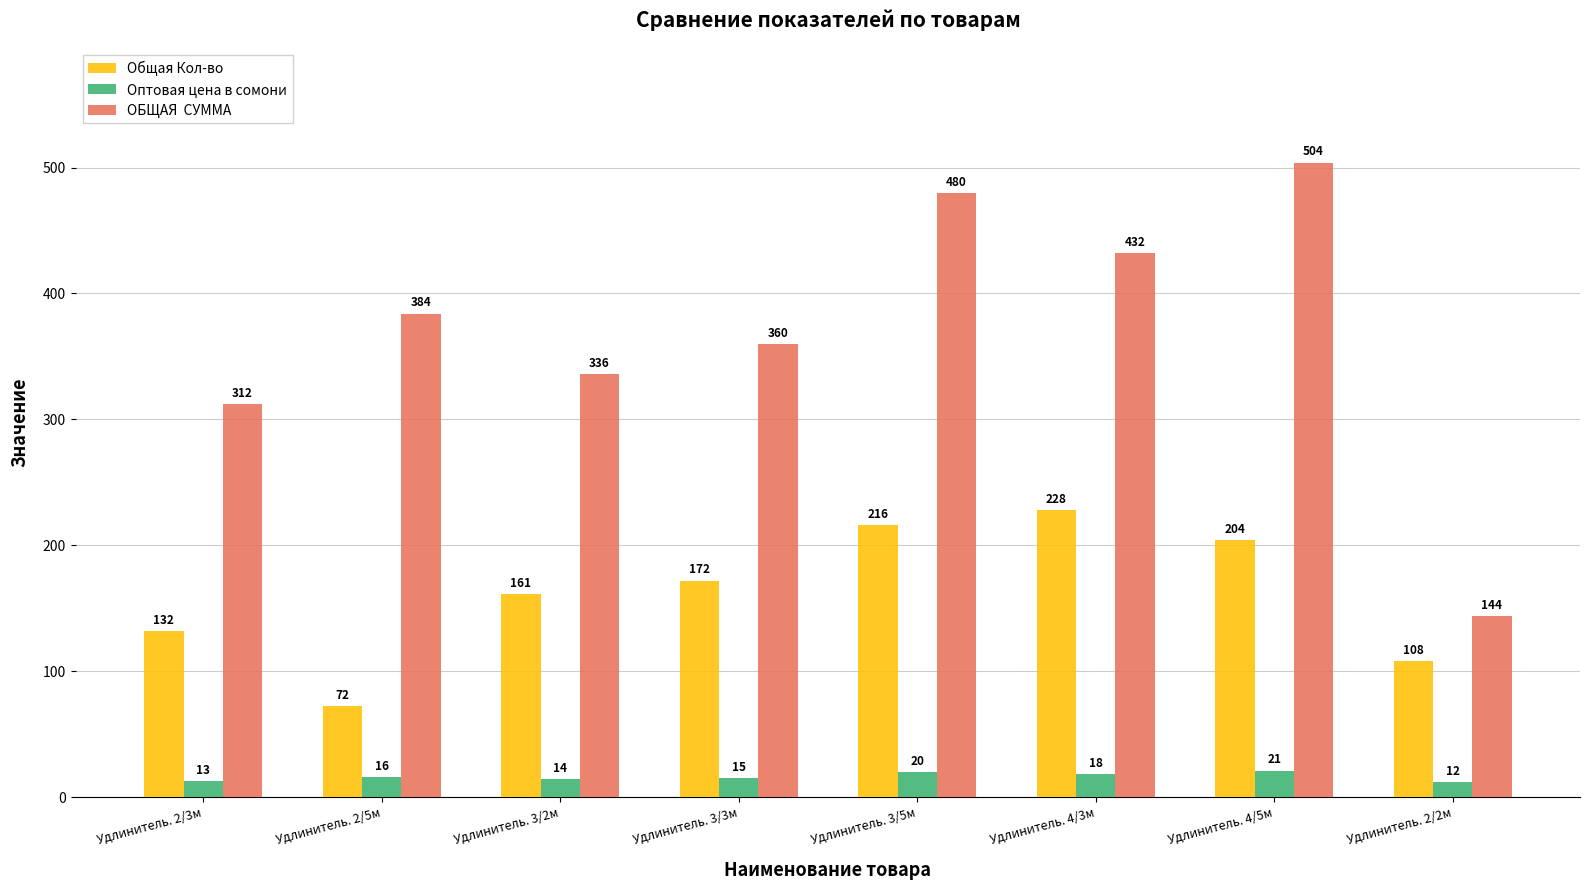

What is the maximum value shown in the chart?

504